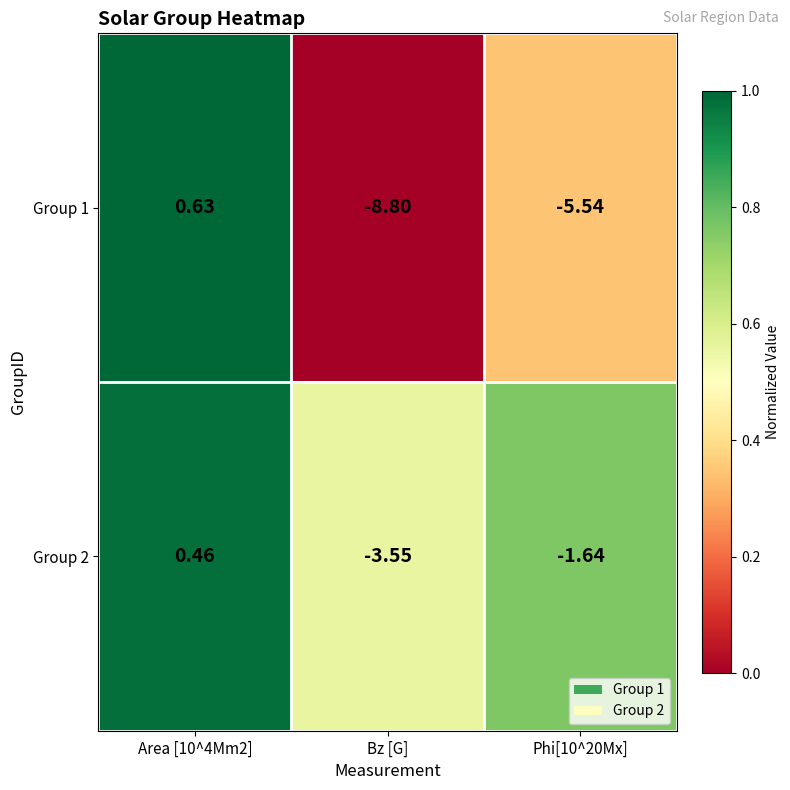

At which category is the sum across all series the highest?

Area [10^4Mm2]